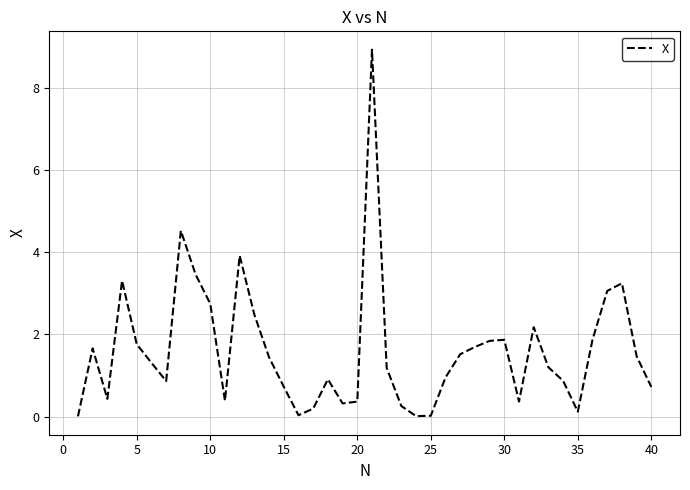

What is the difference between the maximum and minimum values?

8.9